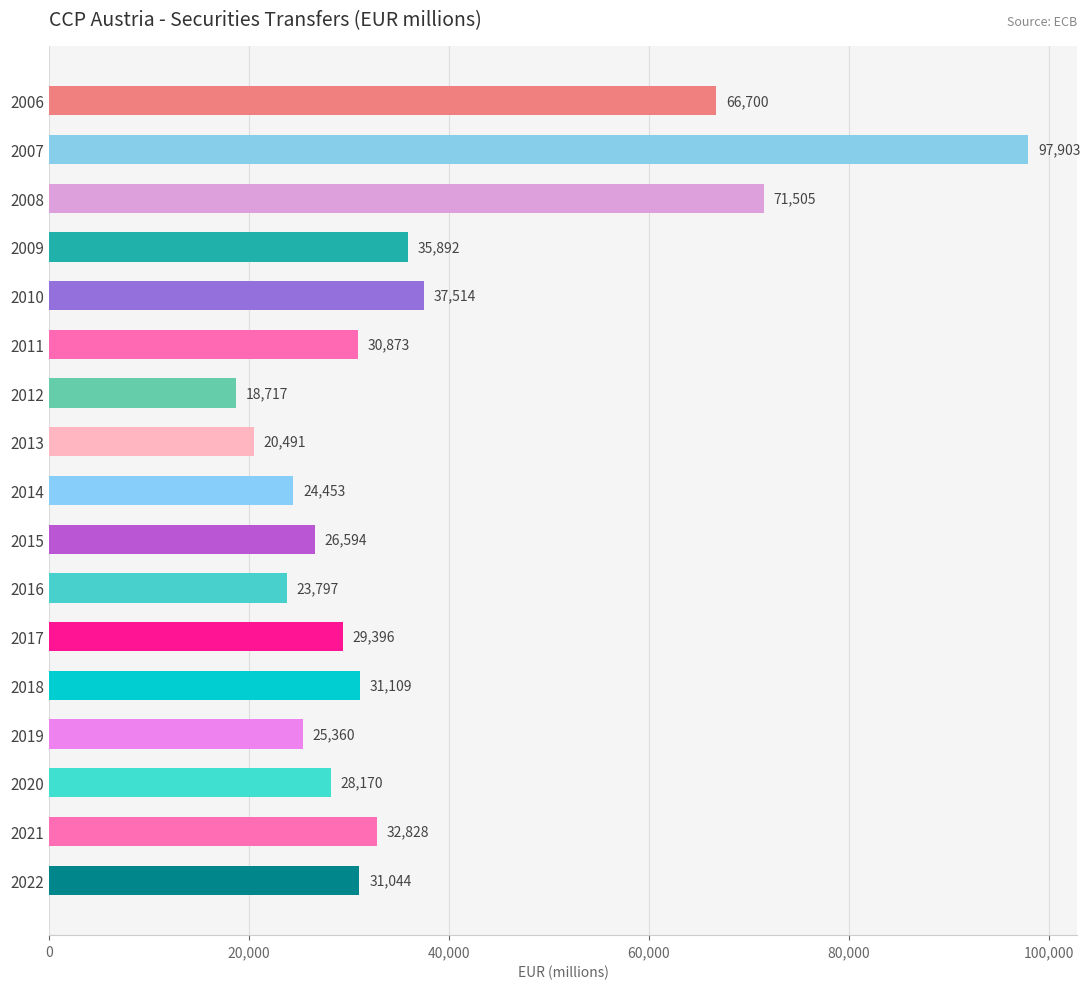

How many distinct data groups are displayed?

1